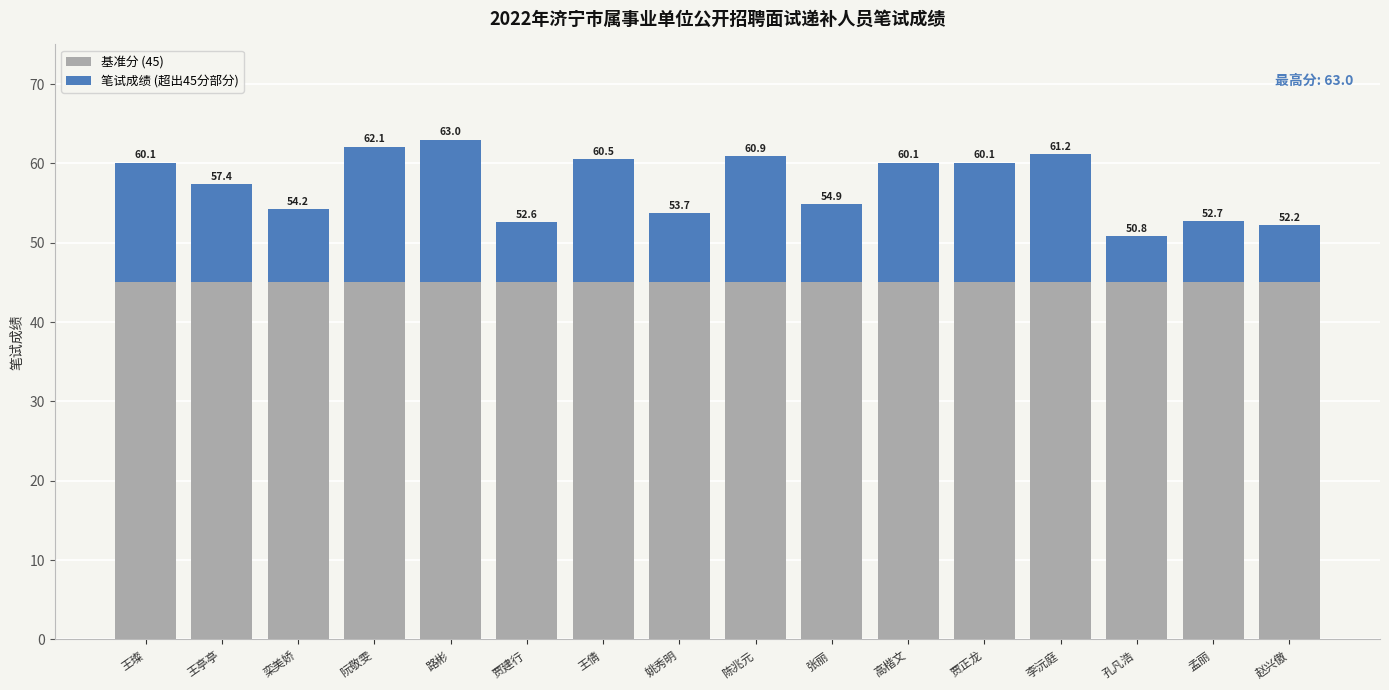

What is the label of the 6th bar from the right?

高楷文